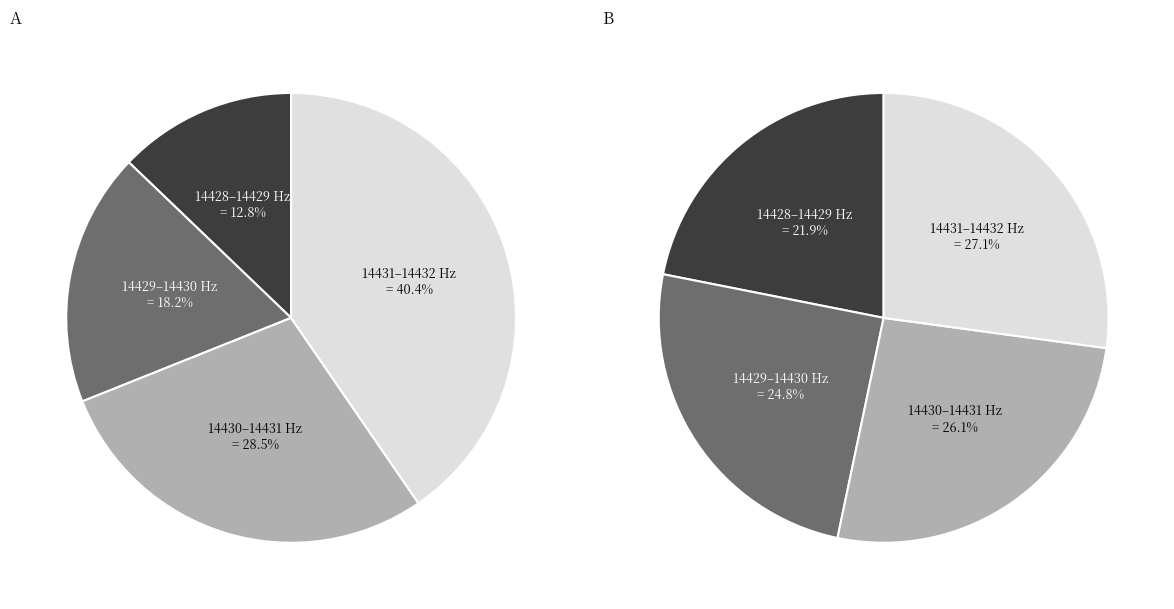

Is 14429.0 the majority of the pie?

No